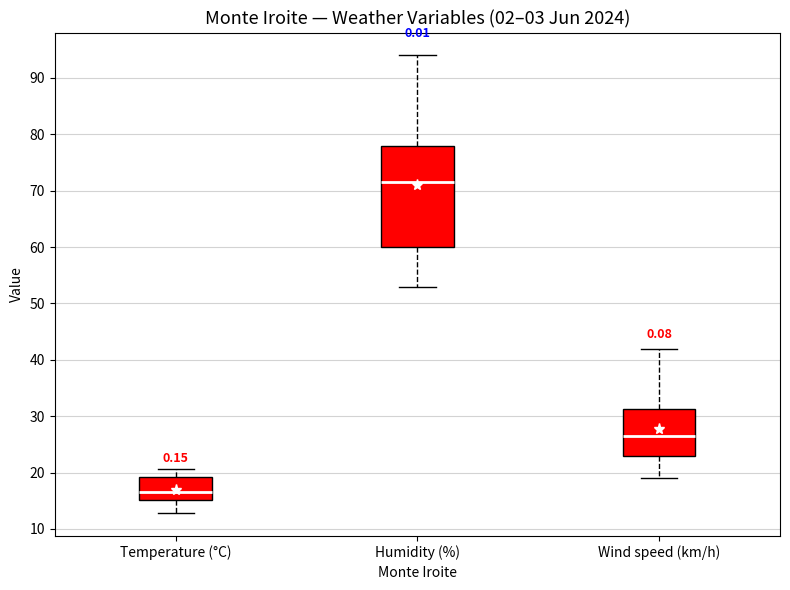

Reading left to right, read every box against the y-axis: the position of its median line, the range the box covers, and the ends of its whiskers. The values are not printed on the chart, so give them approximately, as read against the axis.

Temperature (°C): median 17, box 15 to 19, whiskers 13 to 21
Humidity (%): median 72, box 60 to 78, whiskers 53 to 94
Wind speed (km/h): median 27, box 23 to 31, whiskers 19 to 42